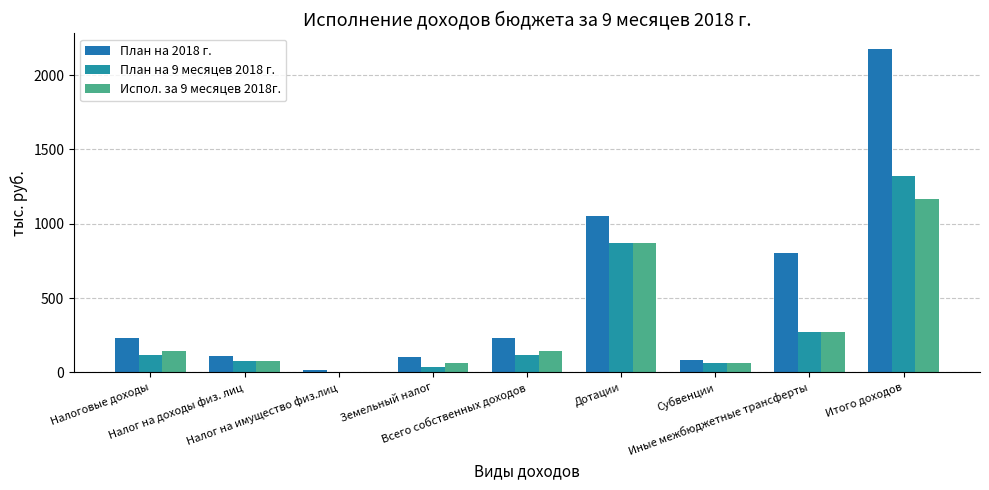

What is the difference between the second highest and minimum values in the План на 9 месяцев 2018 г. series?

869.3